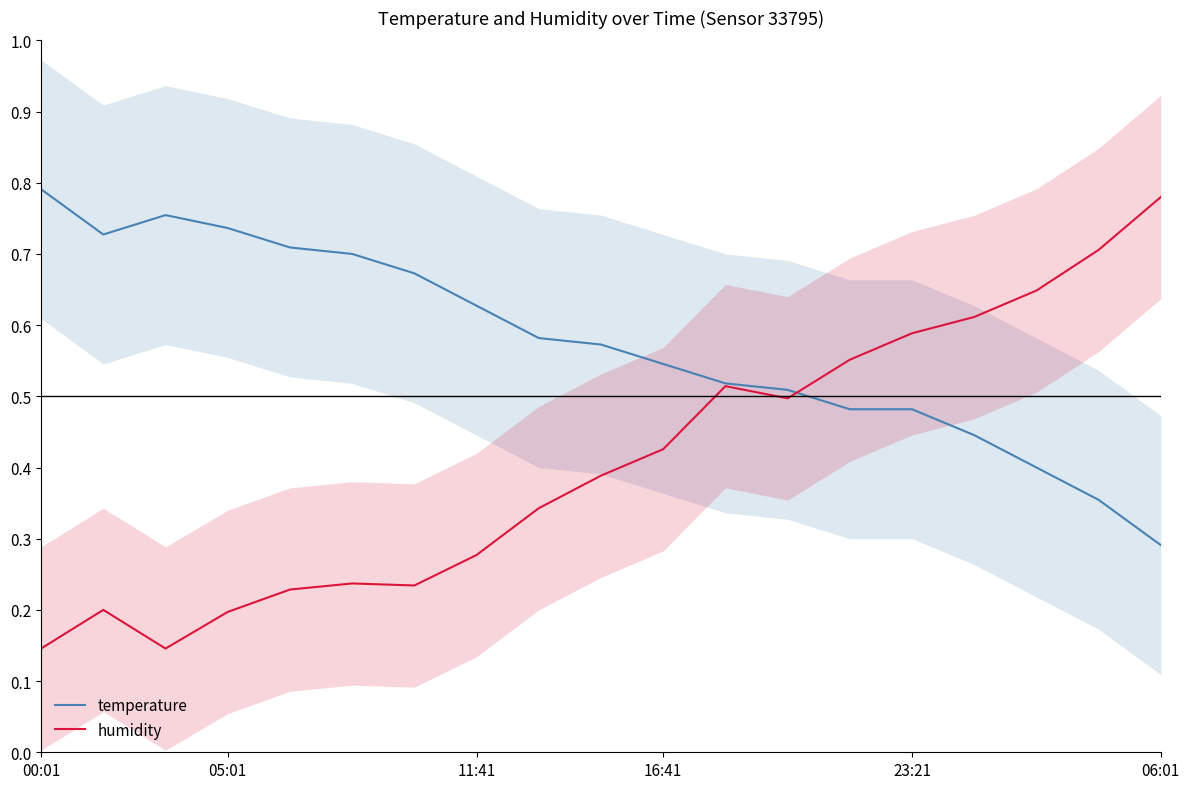

How many humidity values are between 0 and 1?

19